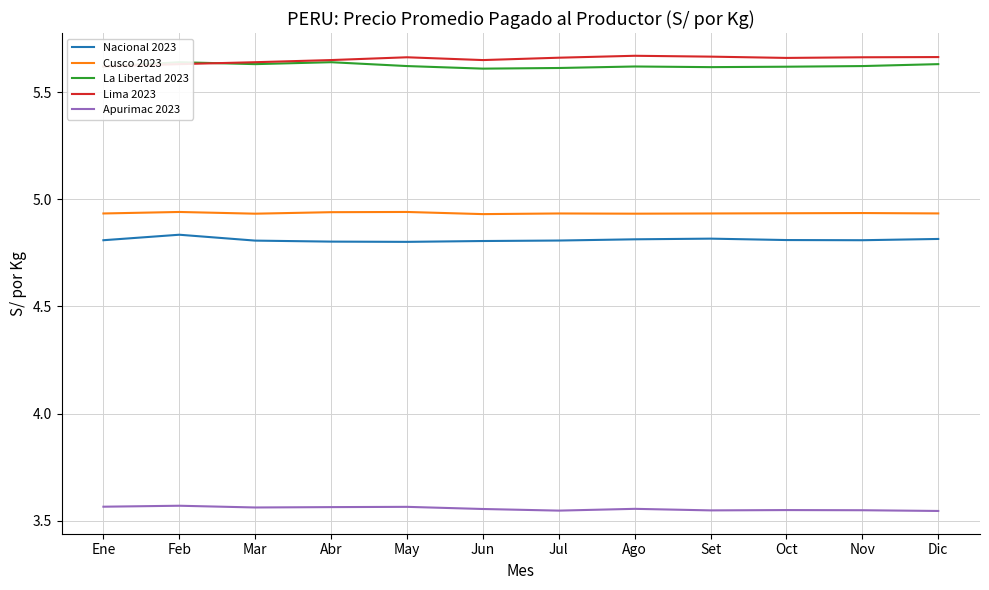

True or false: Cusco 2023 and Nacional 2023 cross at least once.

False